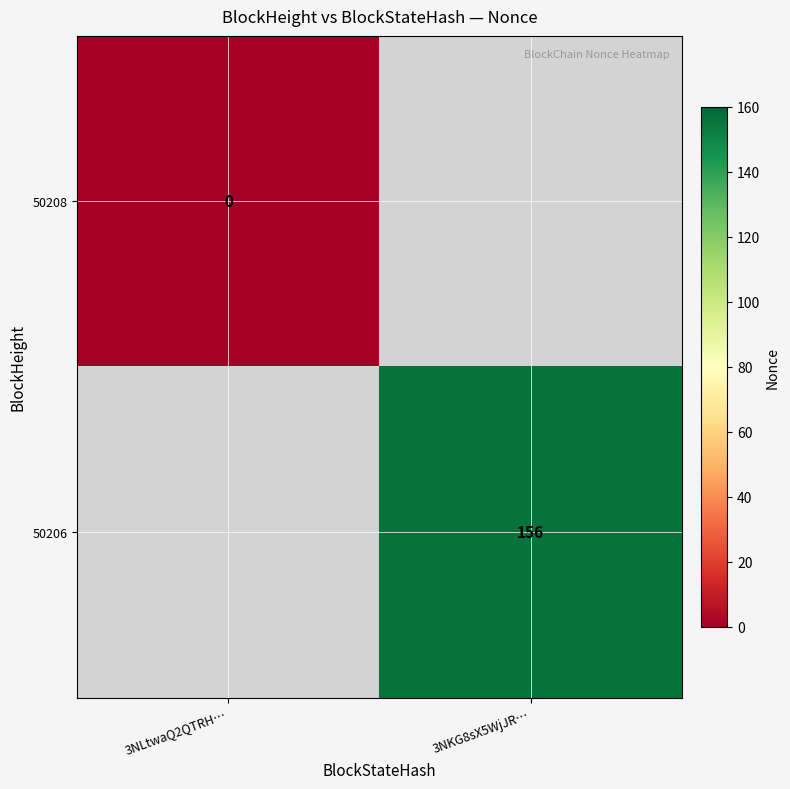

Is the value of 50206 at 3NKG8sX5WjJR… greater than the value of 50208 at 3NLtwaQ2QTRH…?

Yes